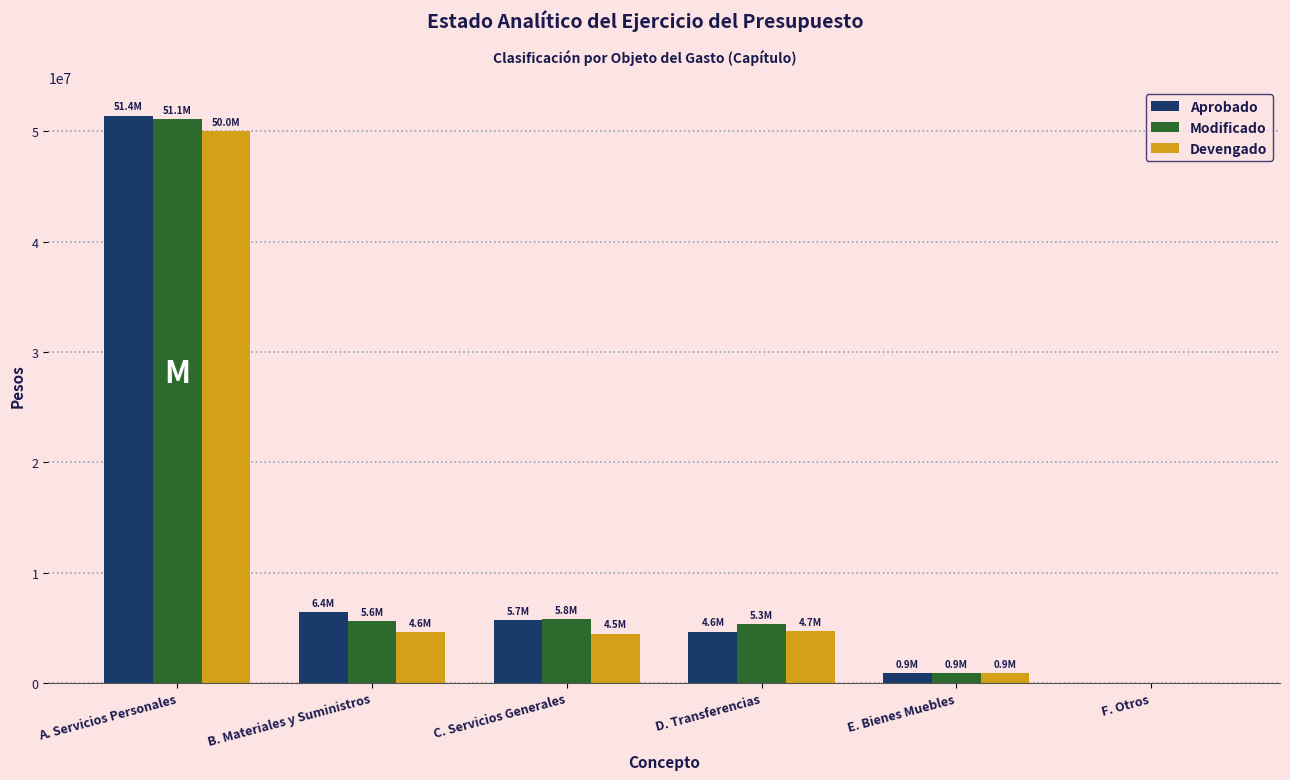

The Devengado series shows 4600452.2 at B. Materiales y Suministros. True or false?

True